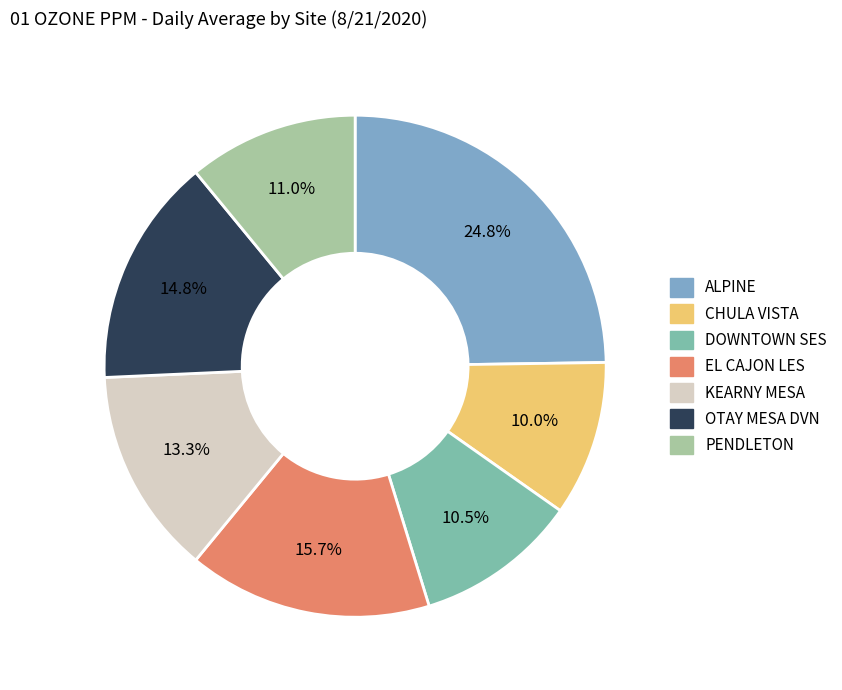

Count the number of slices in the pie.

7